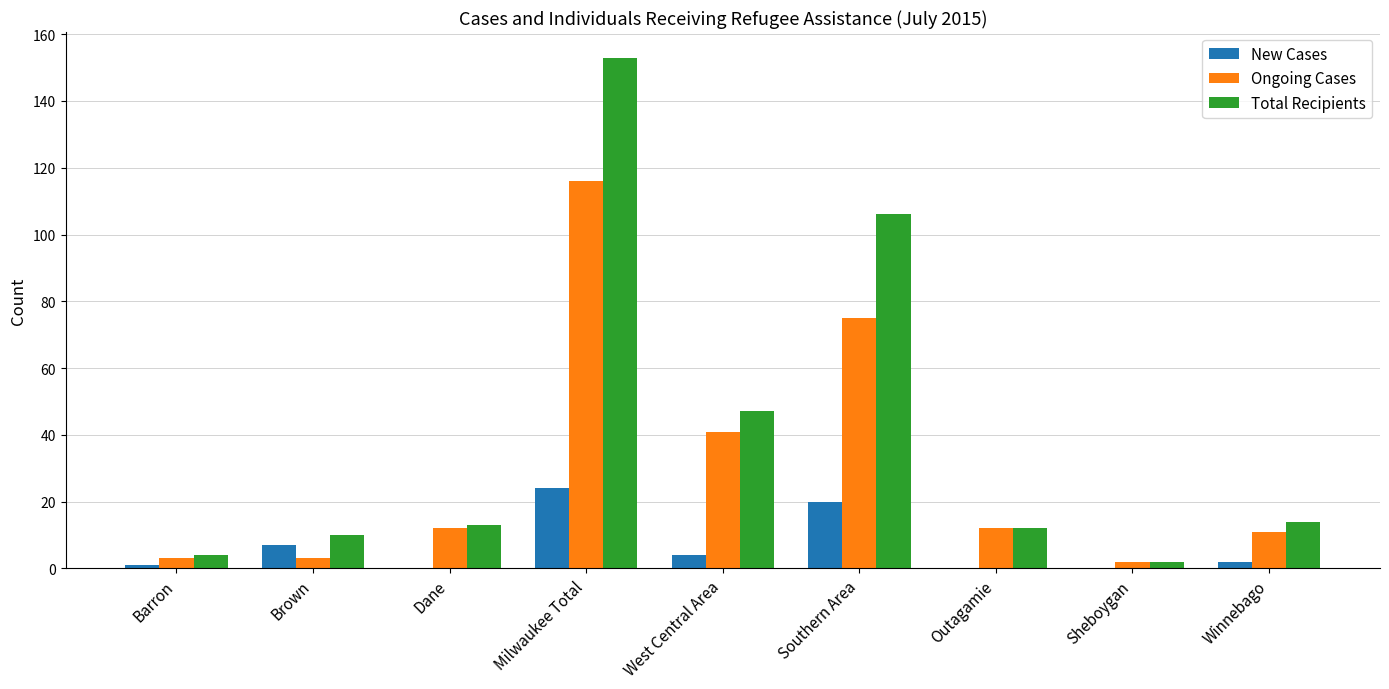

What is the sum of the New Cases values at Brown and Barron?

8